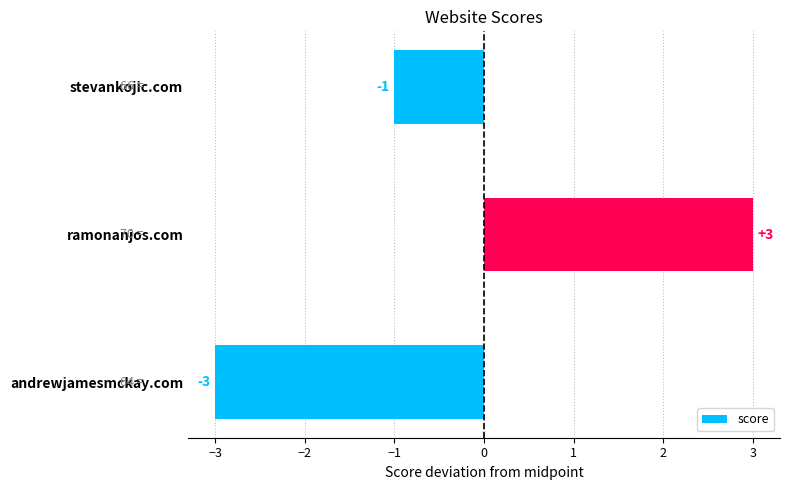

Does the chart contain stacked bars?

No